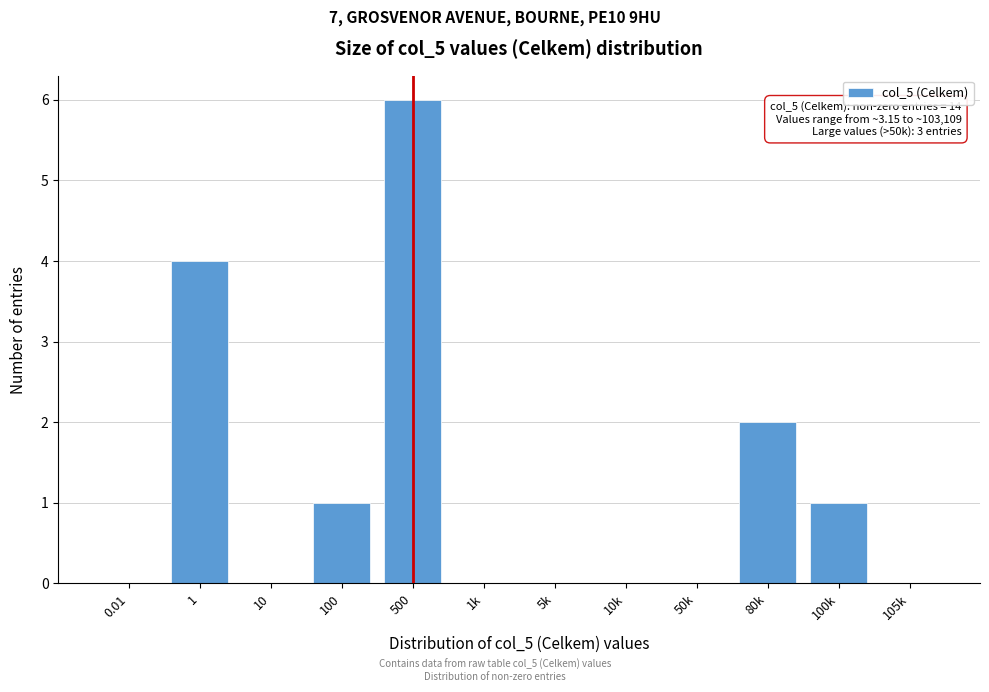

Reading left to right, list all the values displayed in this chart.

0.01=0	1=4	10=0	100=1	500=6	1k=0	5k=0	10k=0	50k=0	80k=2	100k=1	105k=0